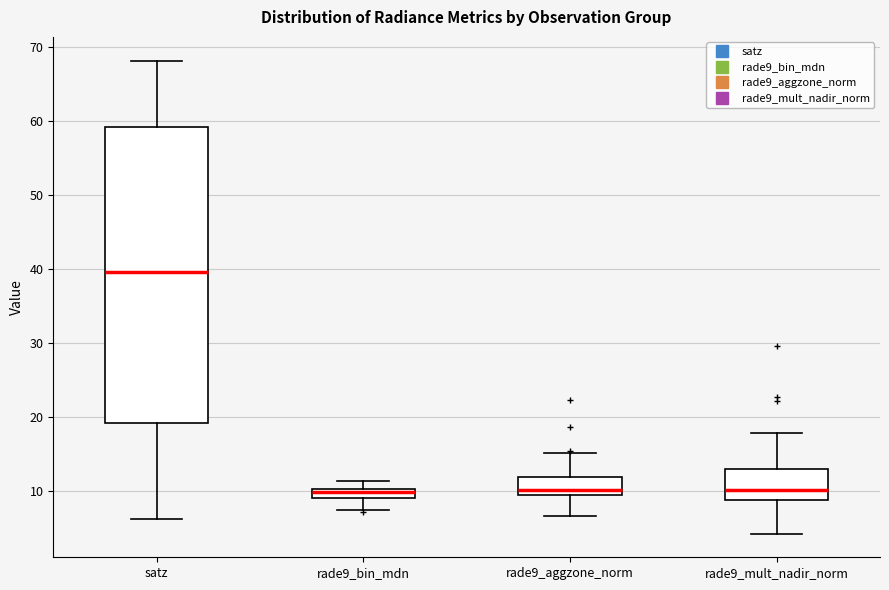

Which box's median line is the highest?

satz